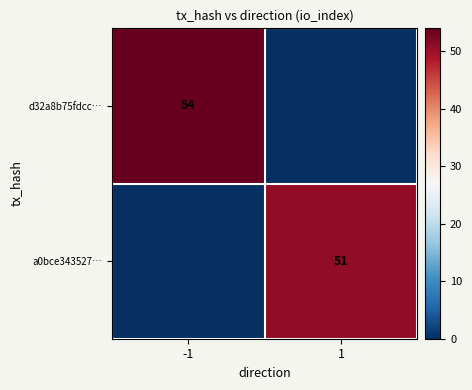

The d32a8b75fdcc… series shows 81 at -1. True or false?

False